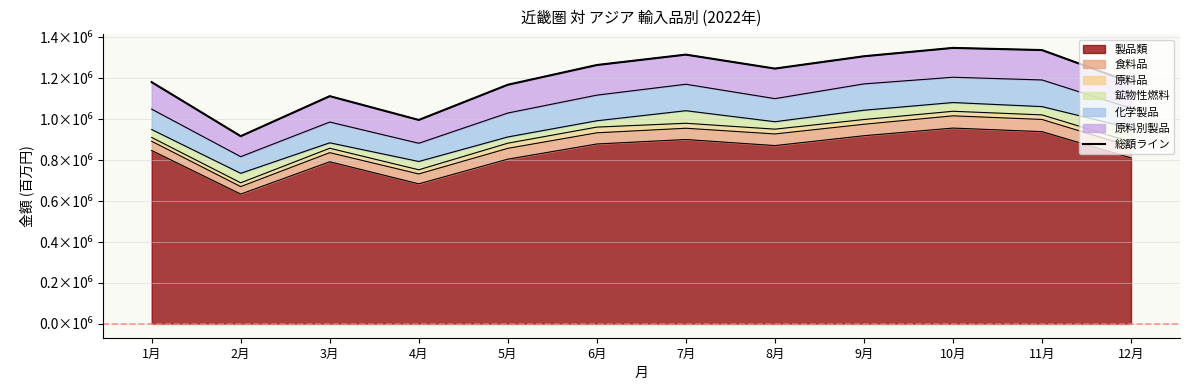

Reading left to right, extract all data points from this chart.

1181278	917292	1112854	996582	1168573	1264999	1315795	1247587	1307824	1348584	1338080	1179598